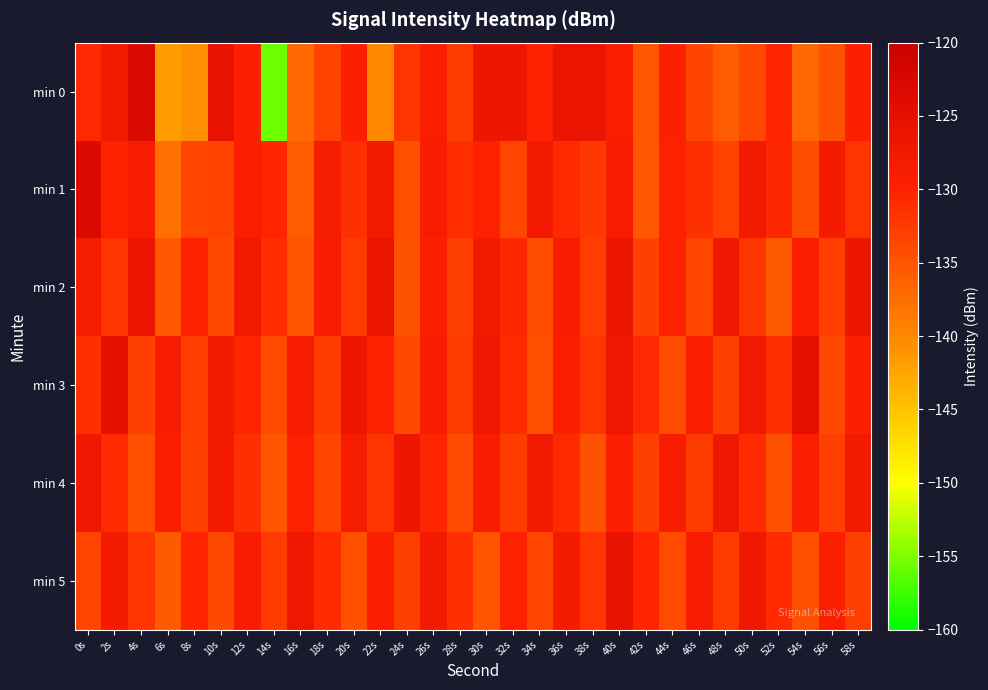

Which category has the highest value across all series?

4s